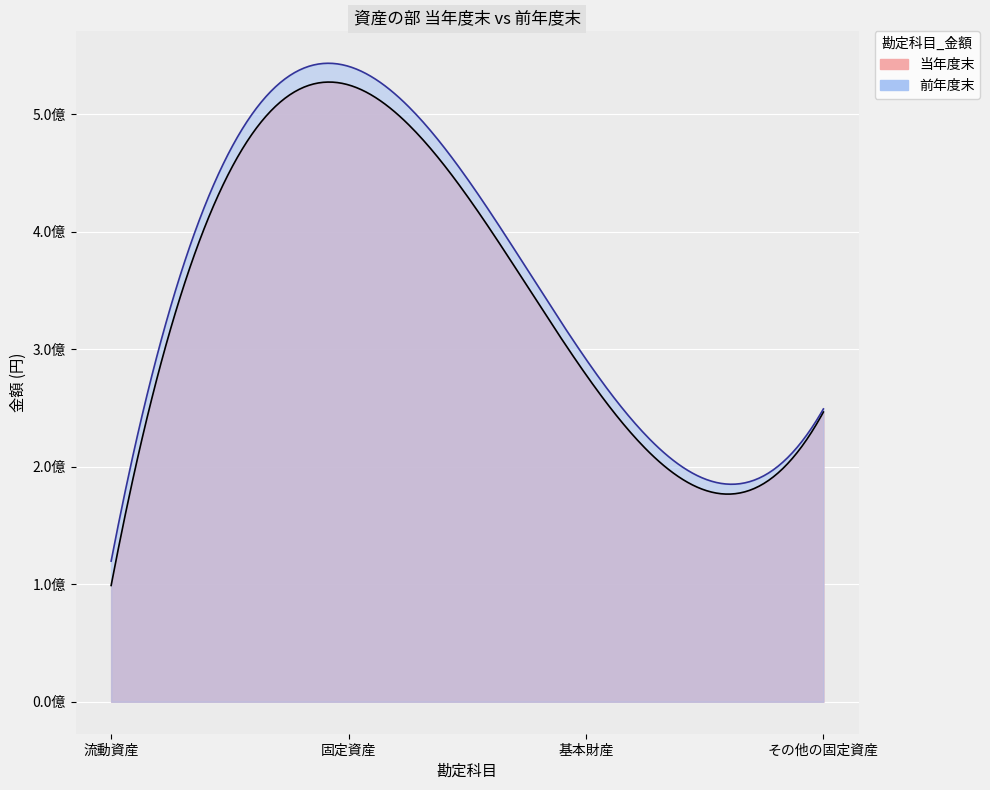

Count the number of categories in the chart.

4